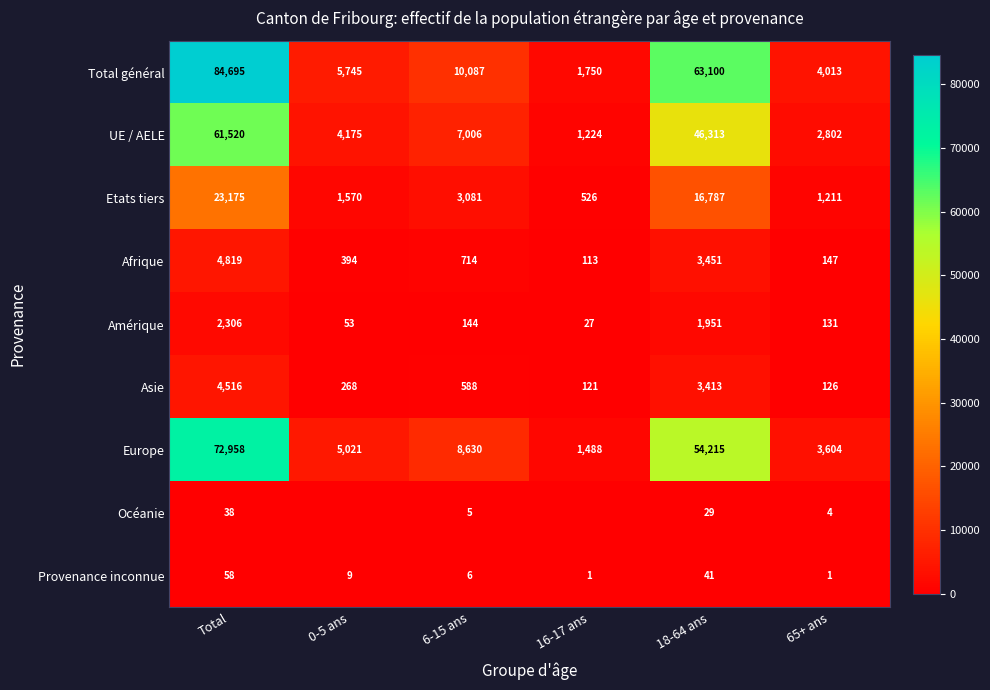

What is the maximum value shown in the chart?

84695